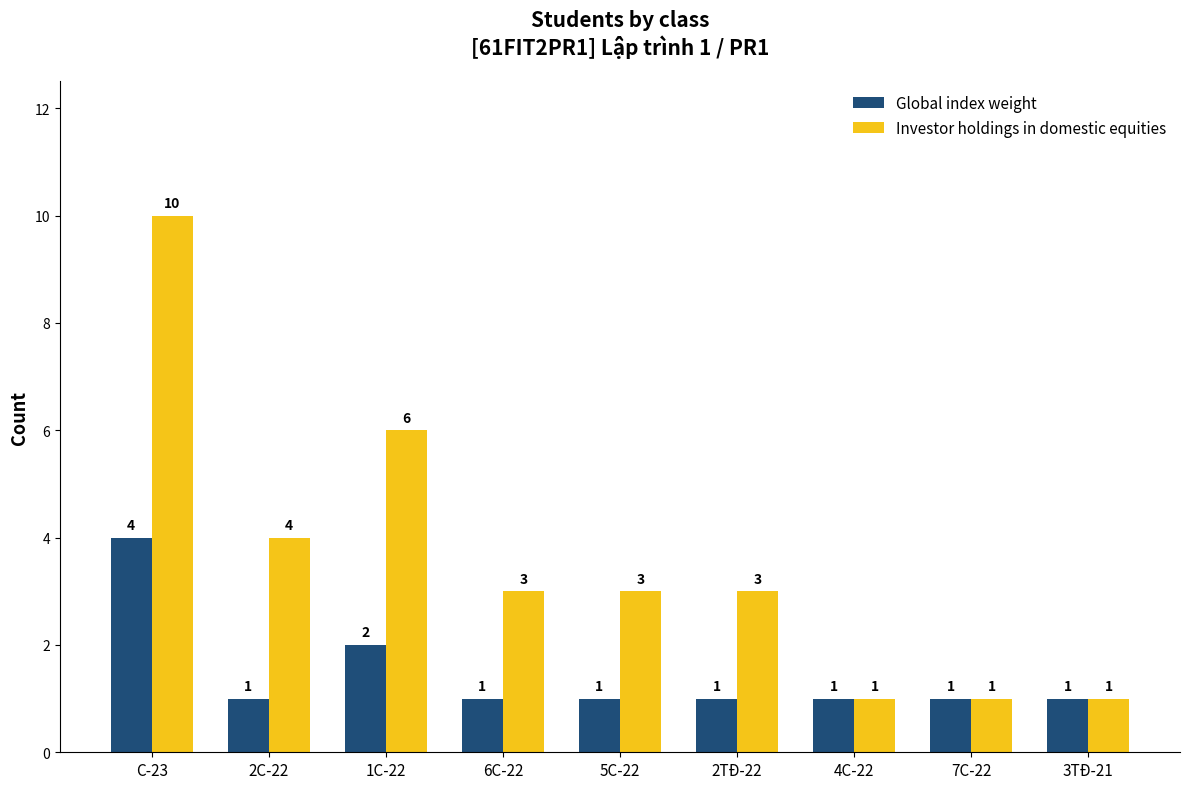

What is the value of the Investor holdings in domestic equities bar at the 2nd from the left?

4